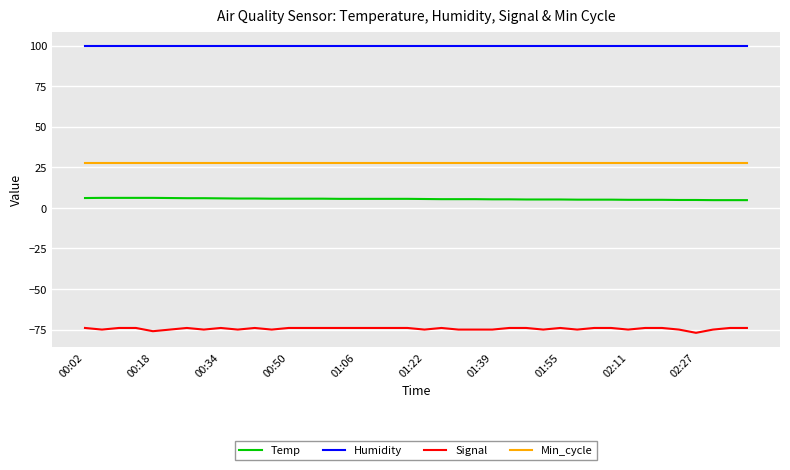

What is the greatest value displayed?

99.9